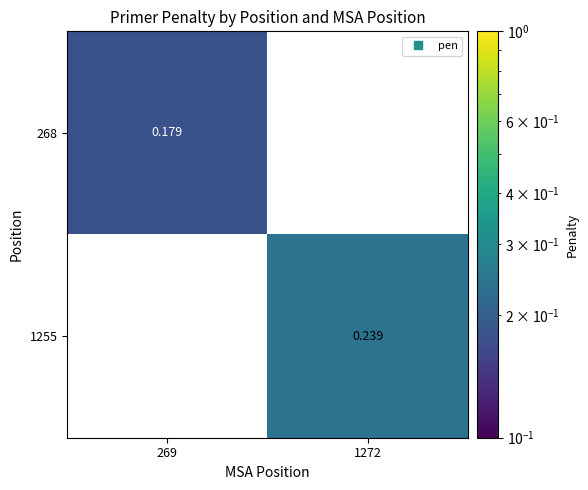

At which category is the sum across all series the highest?

1272